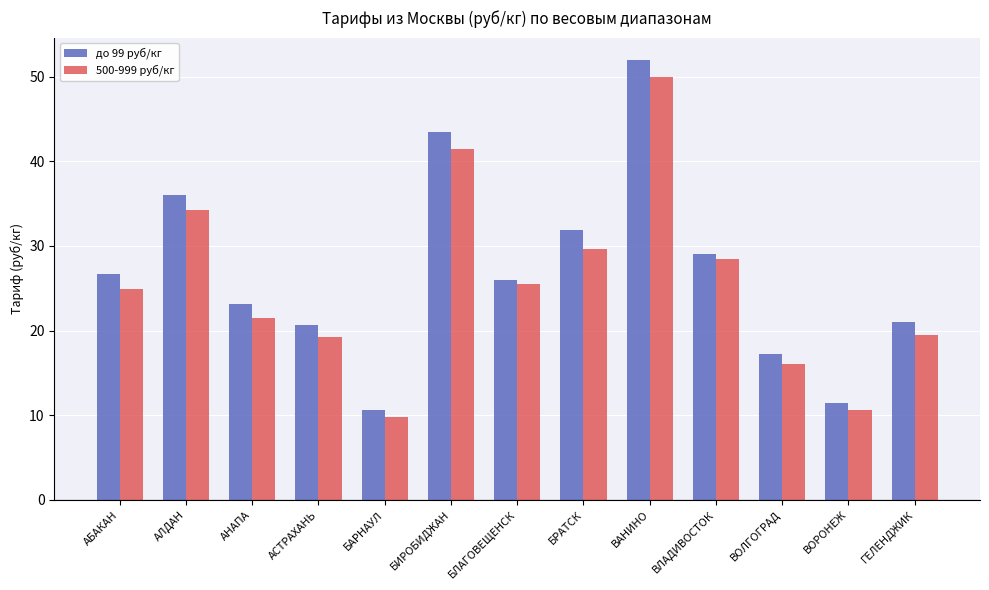

What is the average value of the до 99 руб/кг series?

26.9